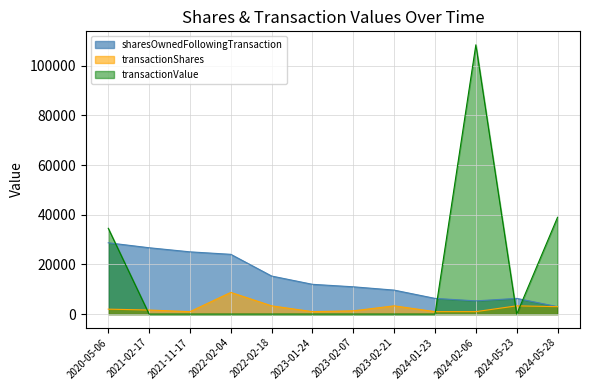

Which series ends up on top after the final intersection of transactionValue and transactionShares?

transactionValue